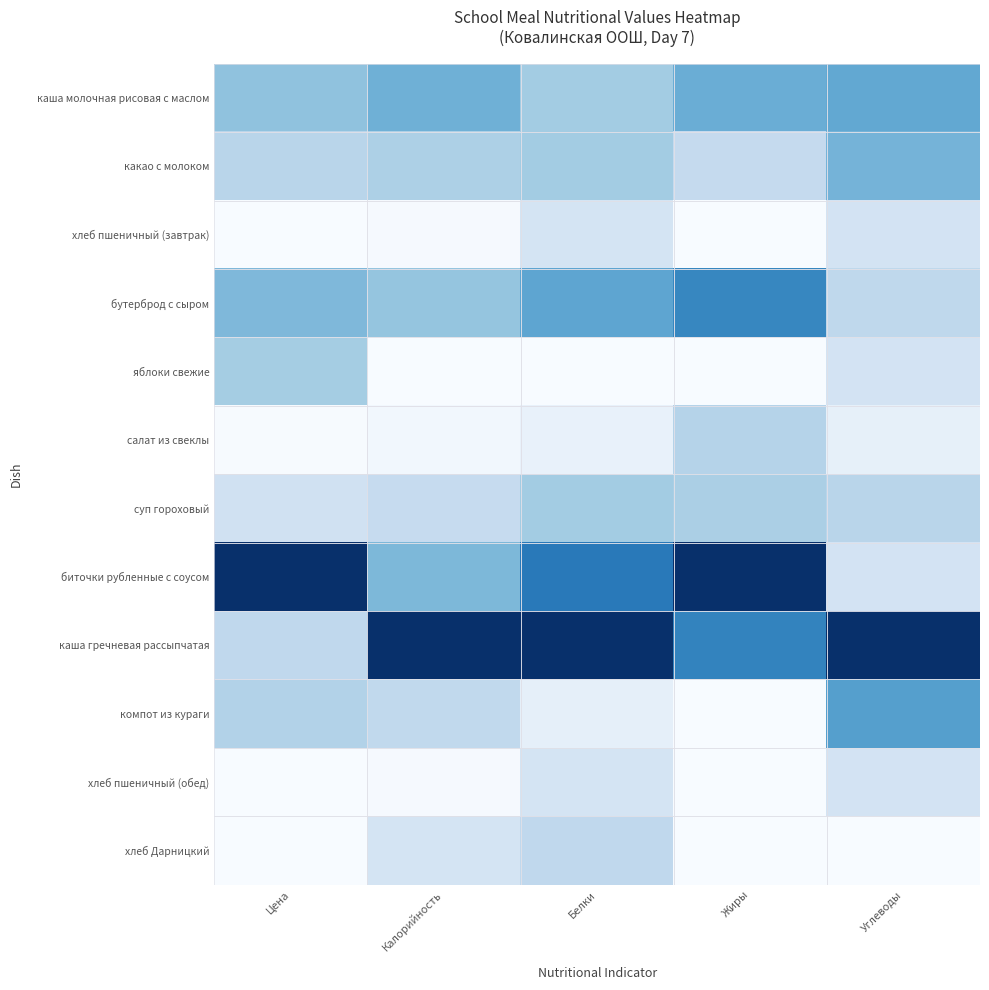

How many distinct data groups are displayed?

12